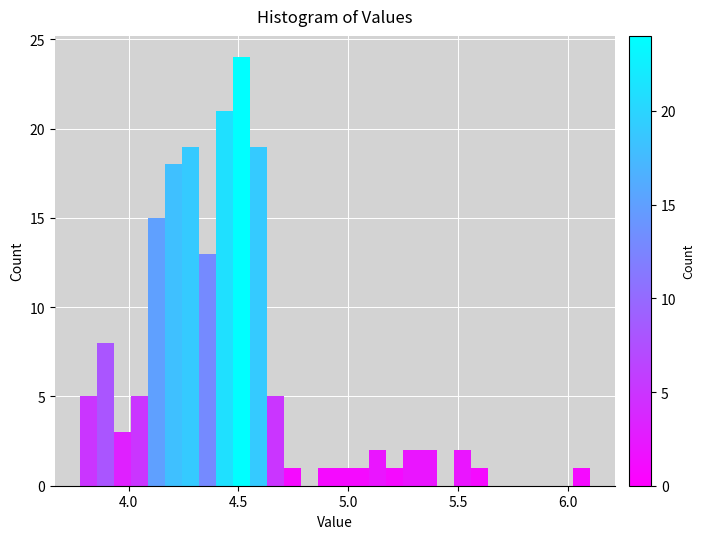

Read against the x-axis, roughly where is the centre of the tallest bar?

4.50